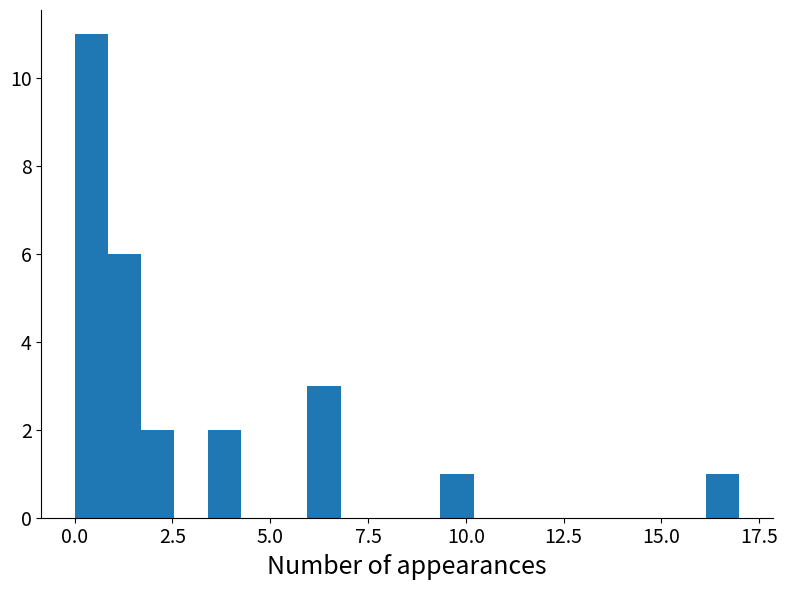

Read against the x-axis, roughly where is the centre of the tallest bar?

0.5